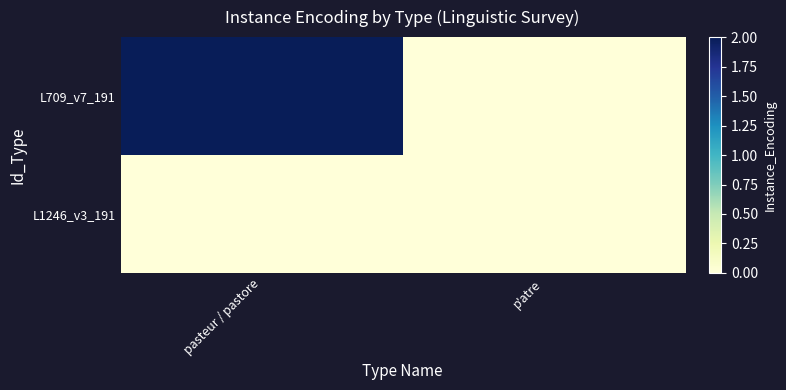

How many data points does each series have?

2